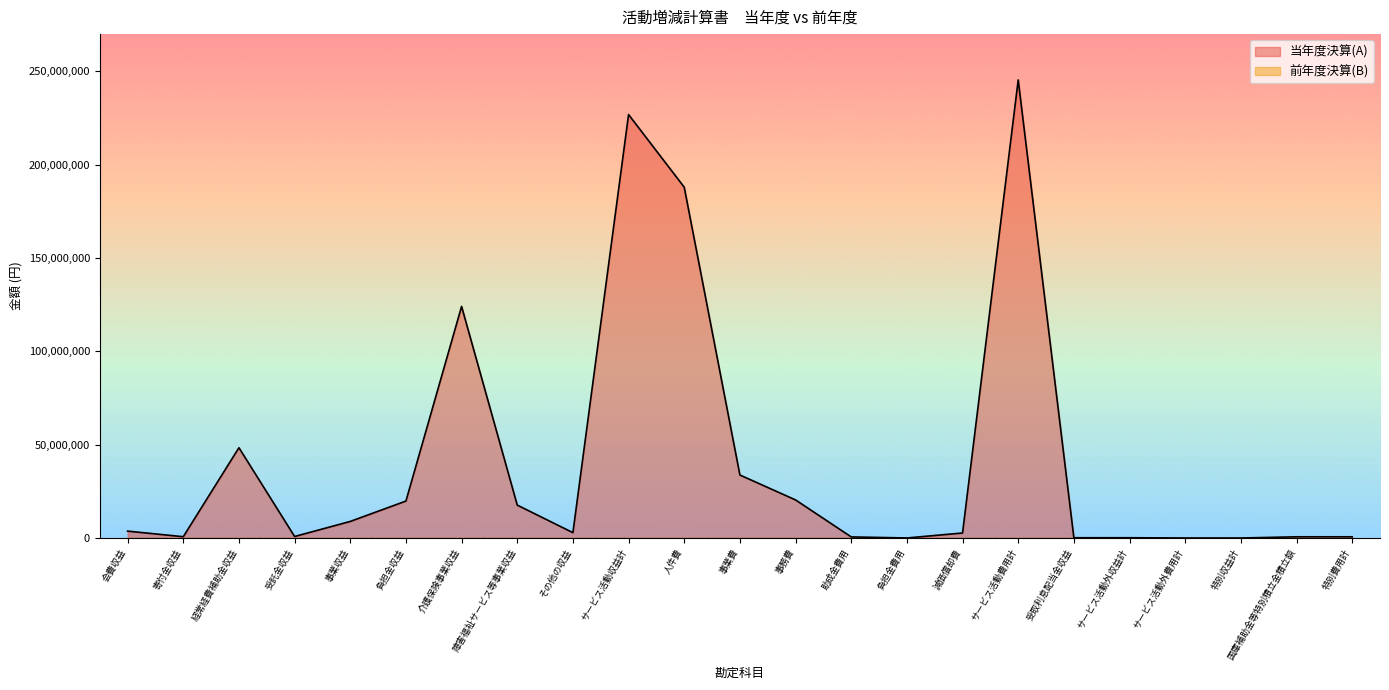

What is the label of the 16th point from the right?

障害福祉サービス等事業収益